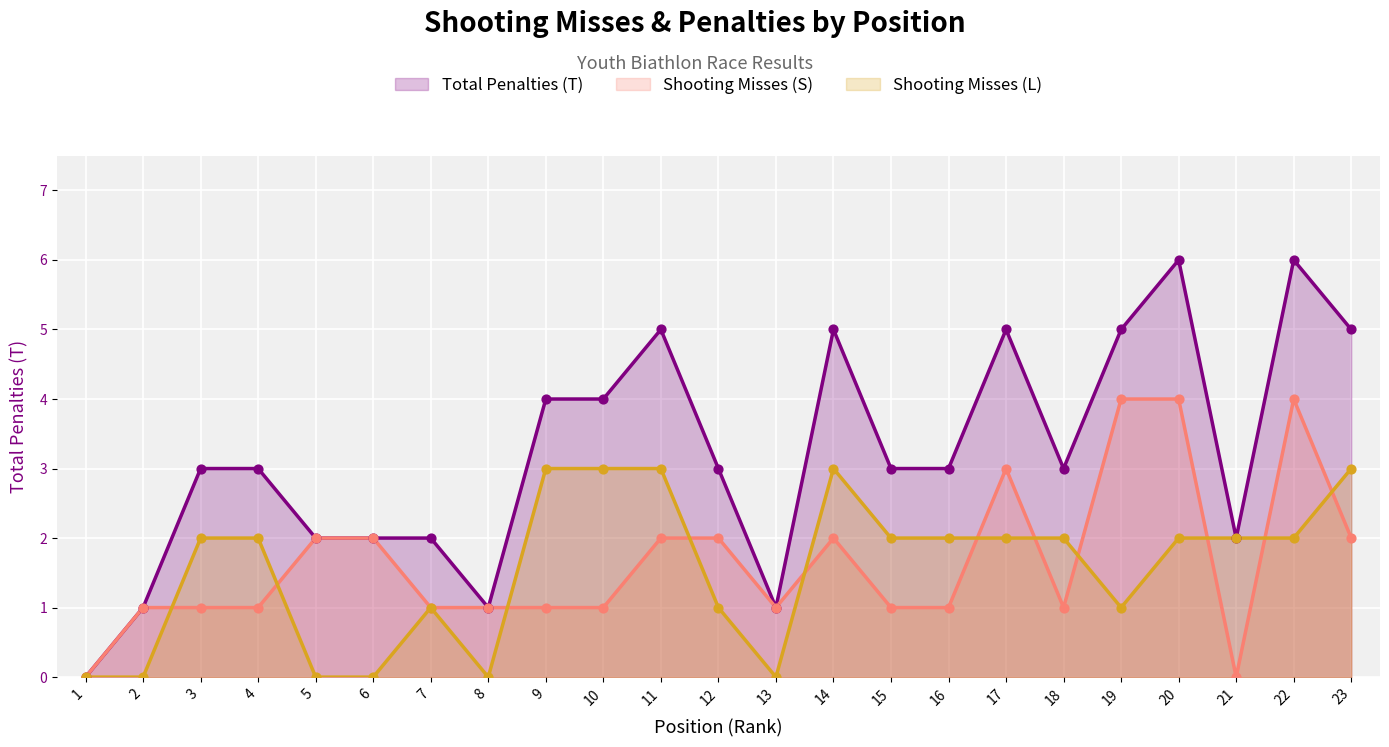

Which series reaches the minimum Y coordinate?

Shooting Misses (L)